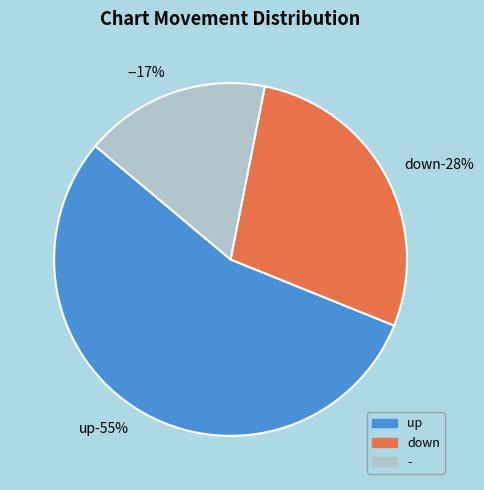

To the nearest percent, what is the difference between the largest and smallest slice percentages?

38%